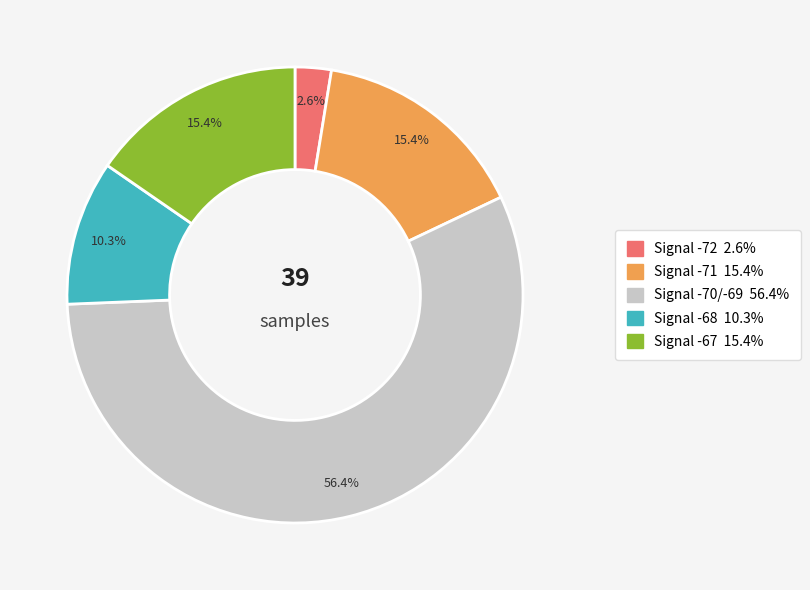

How many segments does this pie chart have?

5